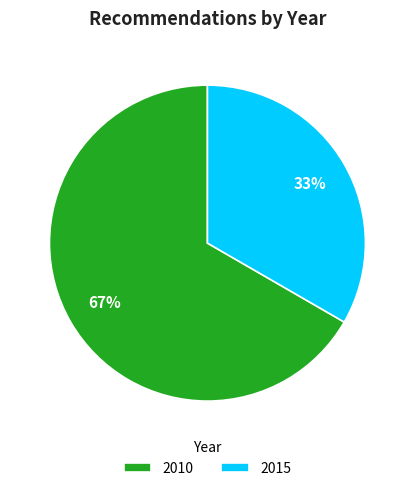

What percentage is the 2015 slice, to the nearest percent?

33%